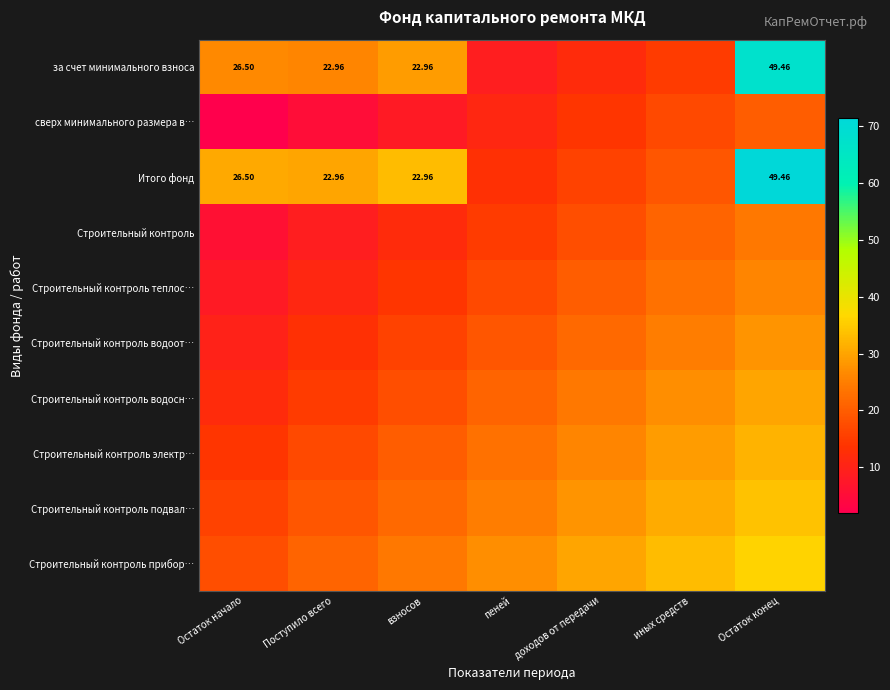

What is the sum of all сверх минимального размера в… values?

77.0